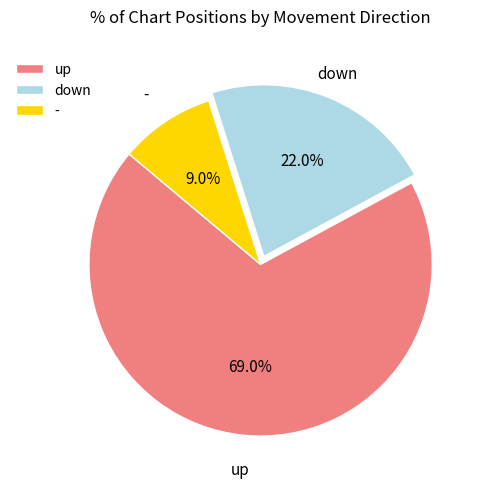

How much of the chart is everything except up?

31.0%